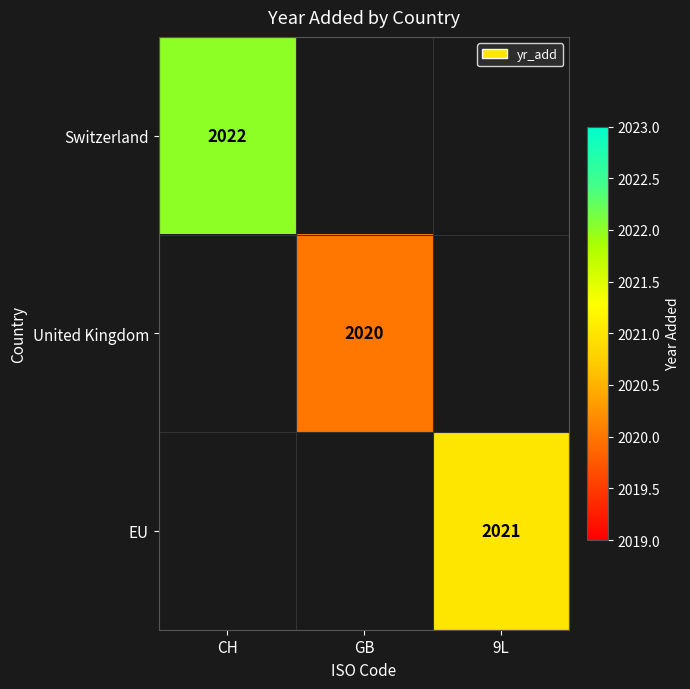

The value of United Kingdom at GB is 2020. True or false?

True